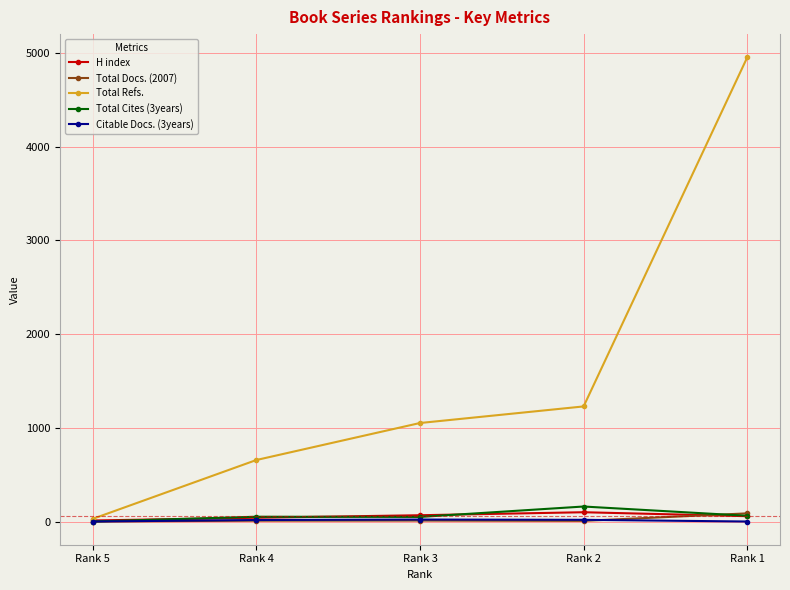

What is the average value of the Total Refs. series?

1583